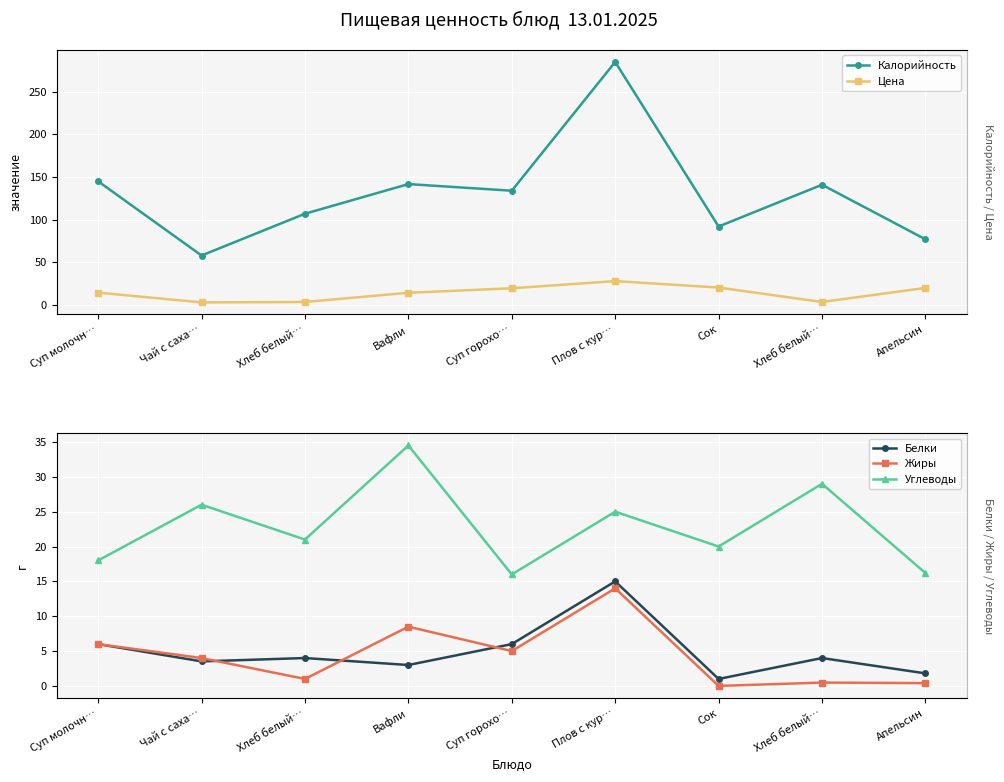

Reading left to right, transcribe all the data shown in this chart.

Калорийность: 145.0	58.0	107.0	141.8	134.0	285.0	92.0	141.0	77.0
Цена: 14.5	3.0	3.5	14.3	19.6	28.0	20.4	3.5	20.0
Белки: 6.0	3.5	4.0	3.0	6.0	15.0	1.0	4.0	1.8
Жиры: 6.0	4.0	1.0	8.5	5.0	14.0	0.0	0.5	0.4
Углеводы: 18.0	26.0	21.0	34.5	16.0	25.0	20.0	29.0	16.2